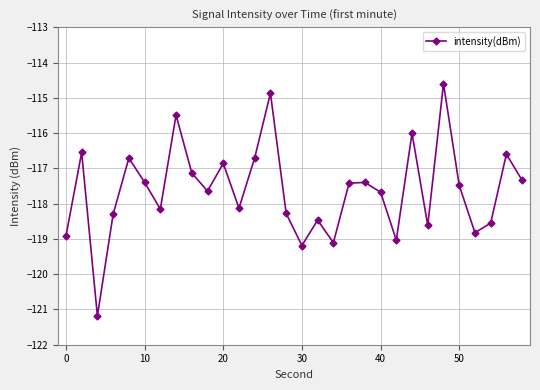

Is this an area chart (filled region under the line)?

No